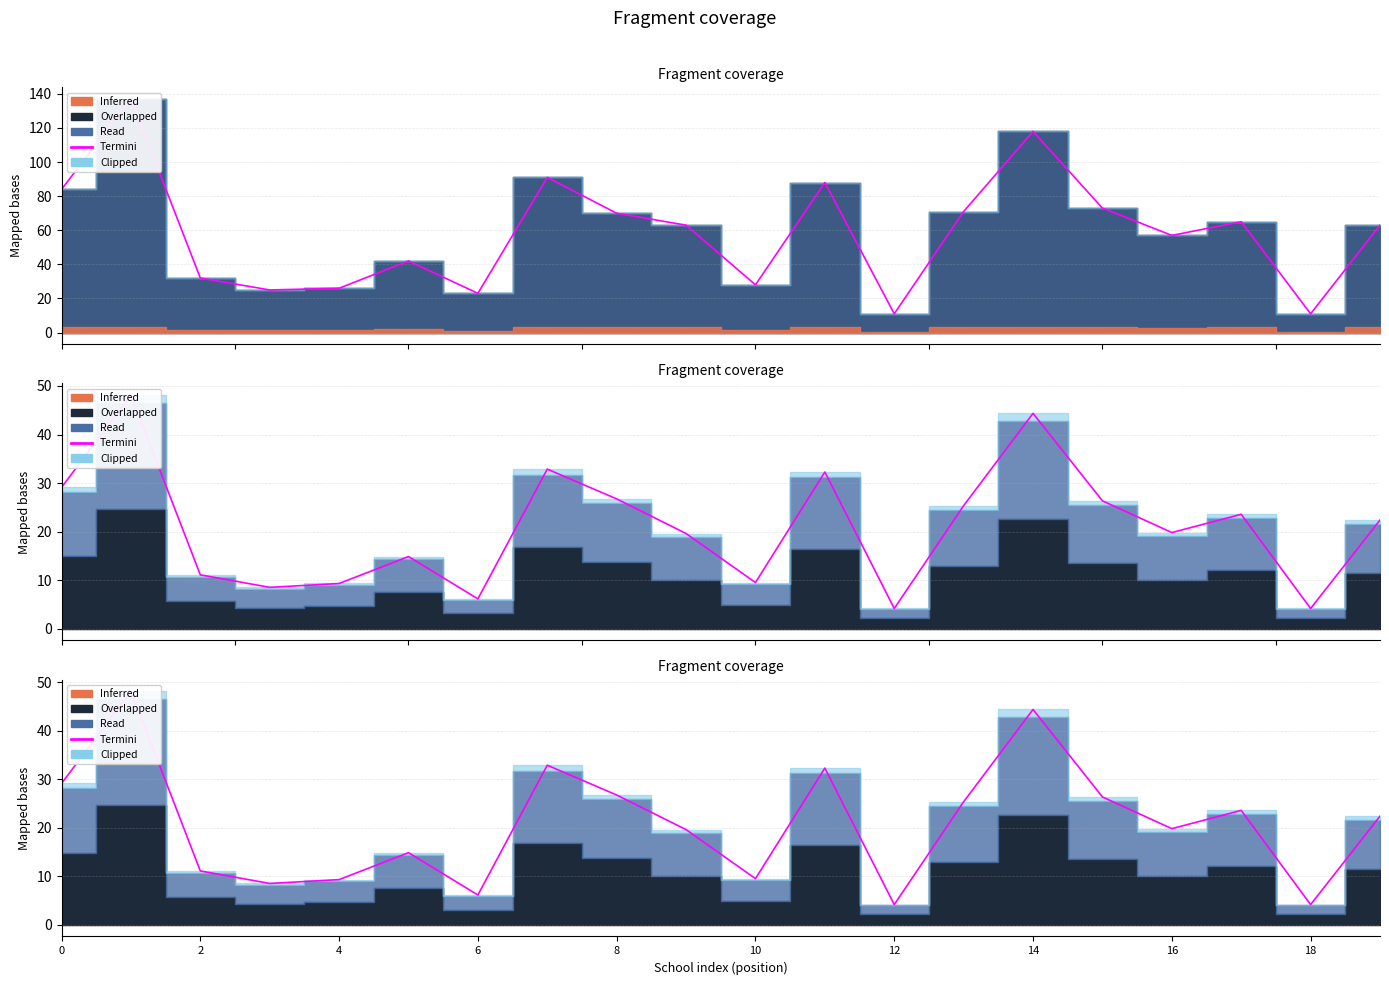

Which has a higher value, 8 or 18?

8